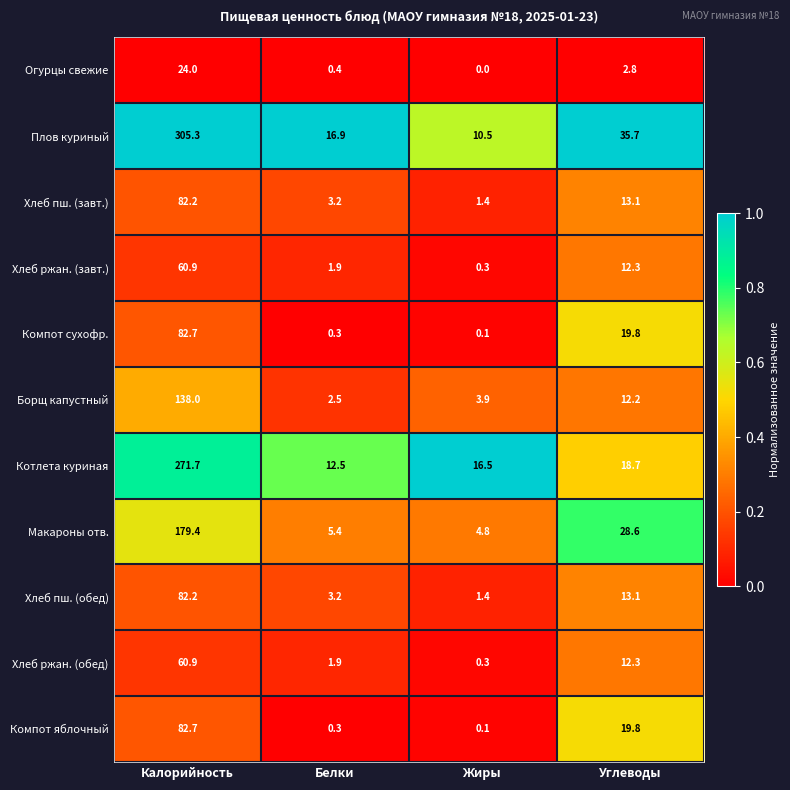

Which series has the widest spread of values?

Плов куриный